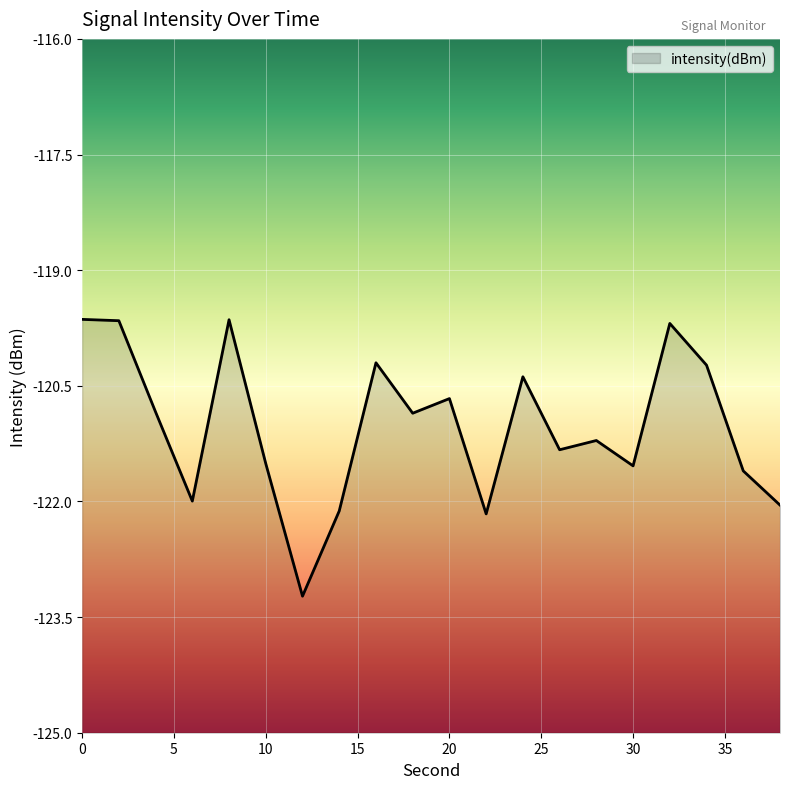

Between 38 and 22, which is larger?

38